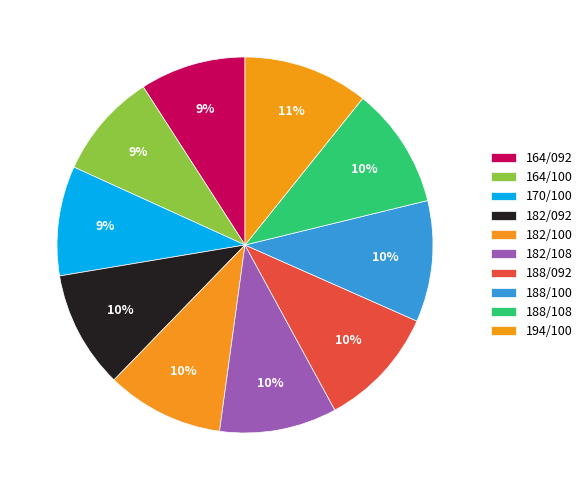

Which slice is the largest?

194/100